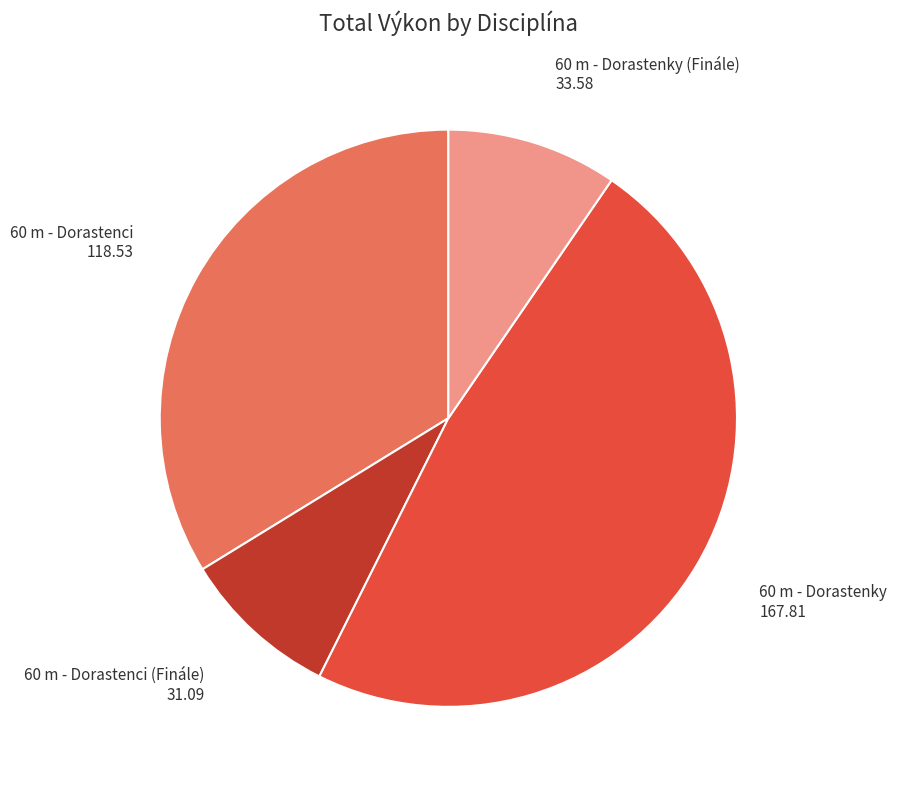

Does any single category account for the majority?

No